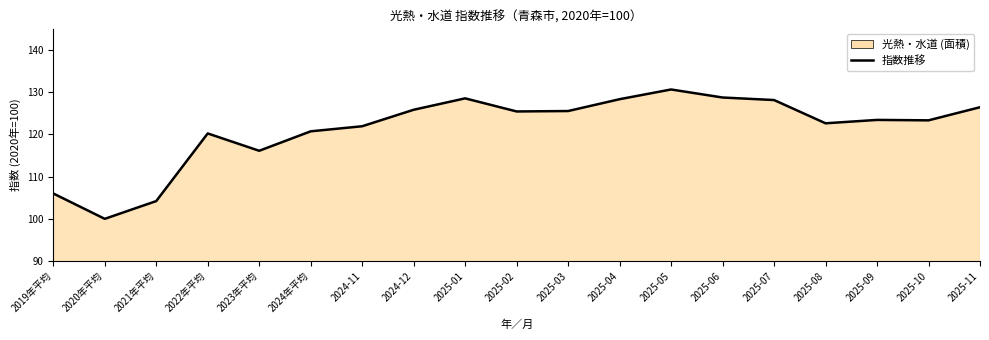

What is the minimum value shown in the chart?

100.0